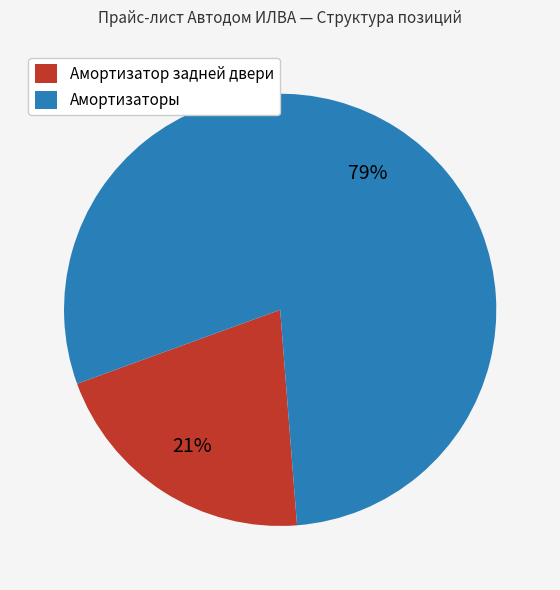

How many segments does this pie chart have?

2